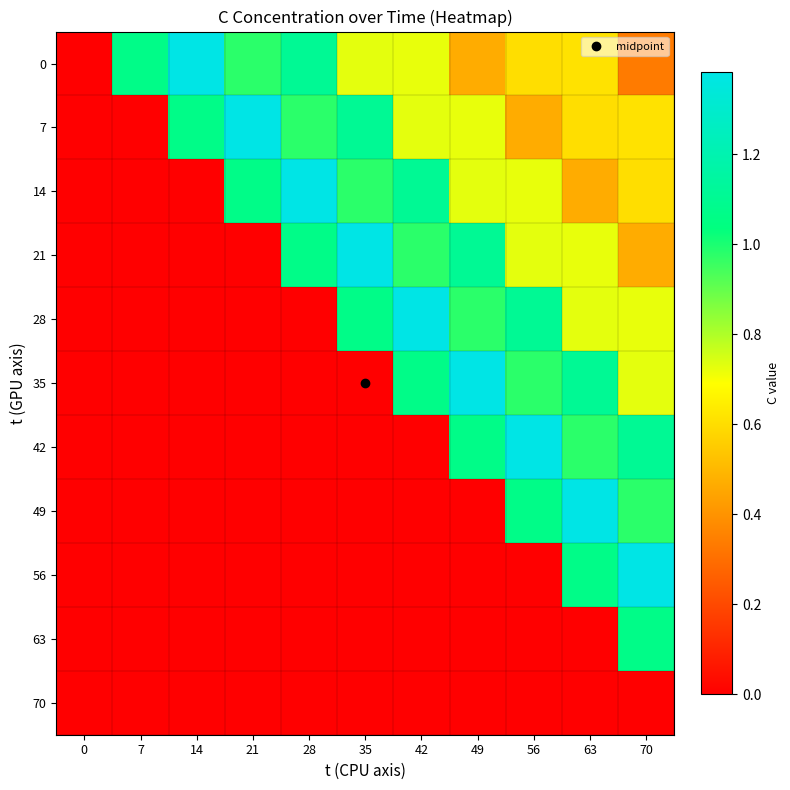

At which category is the sum across all series the highest?

70